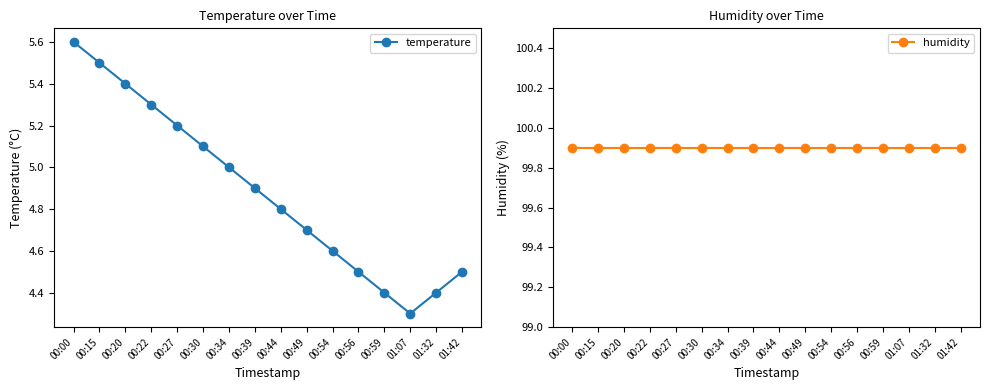

What is the maximum value shown in the chart?

99.9